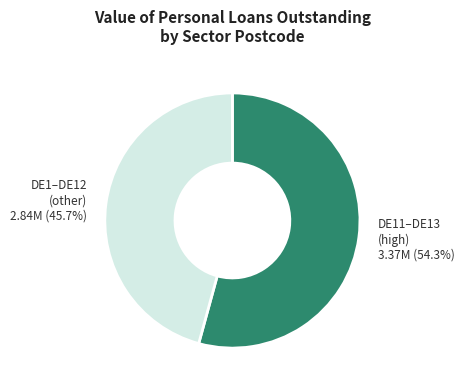

Does any single category account for the majority?

Yes